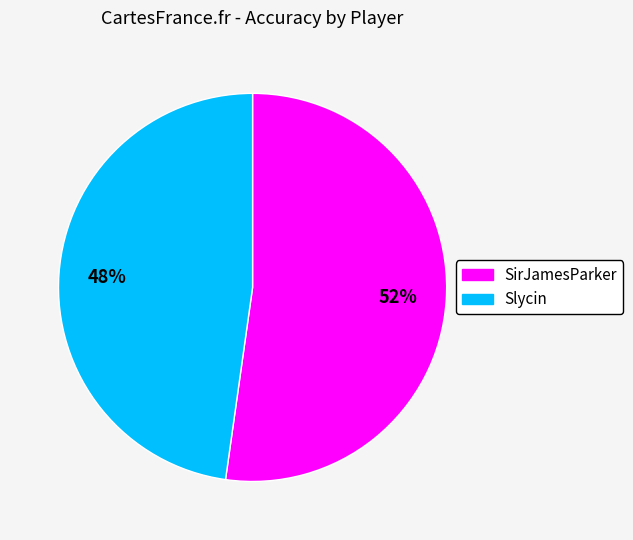

Combined, do Slycin and SirJamesParker account for over 50%?

Yes